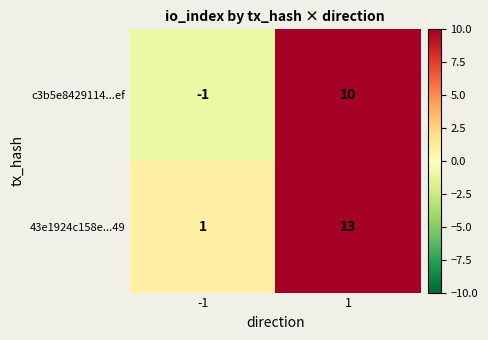

What is the greatest value displayed?

13